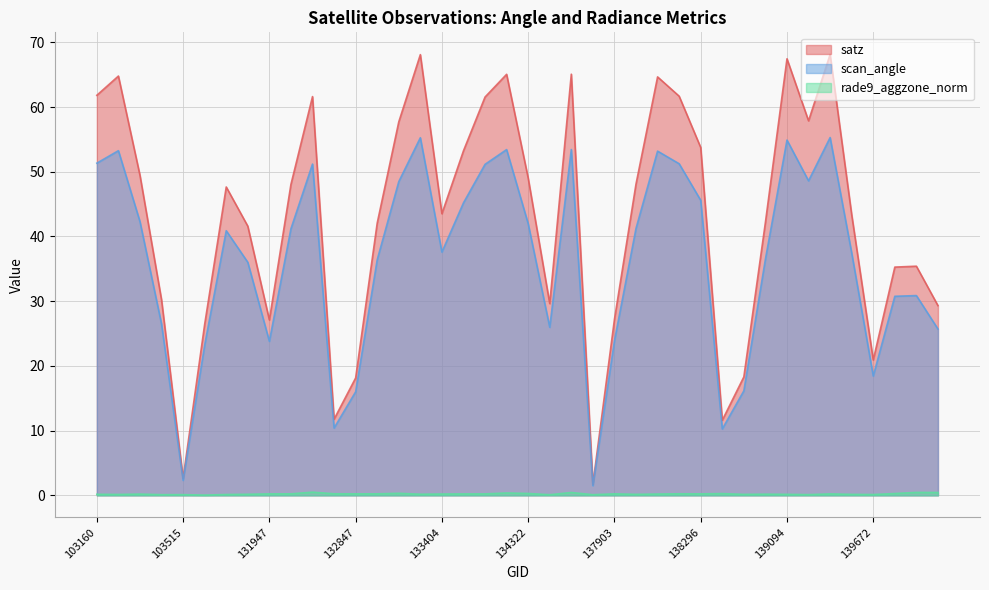

Is the value of scan_angle at 134138 greater than the value of satz at 139080?

Yes